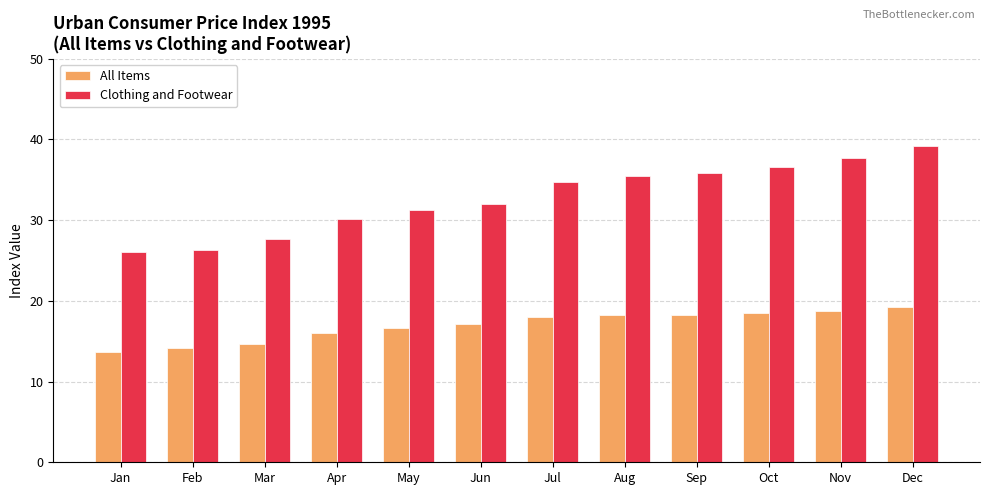

Rank the series at Oct from lowest to highest value.

All Items, Clothing and Footwear